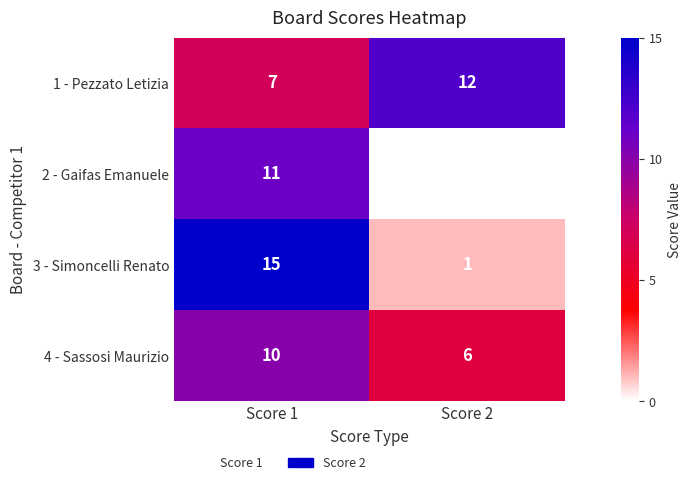

Which series has the widest spread of values?

3 - Simoncelli Renato